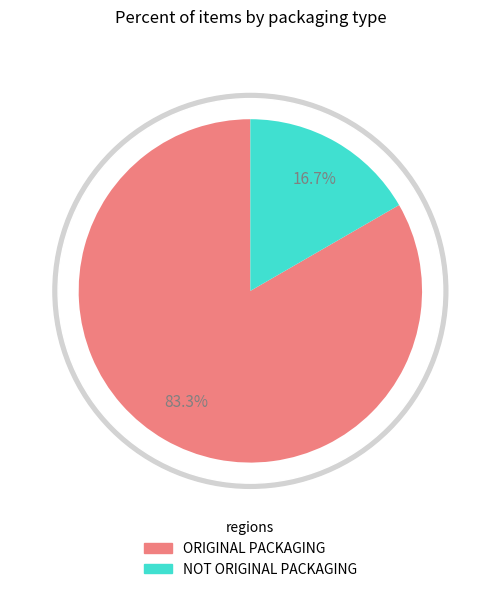

How many segments does this pie chart have?

2